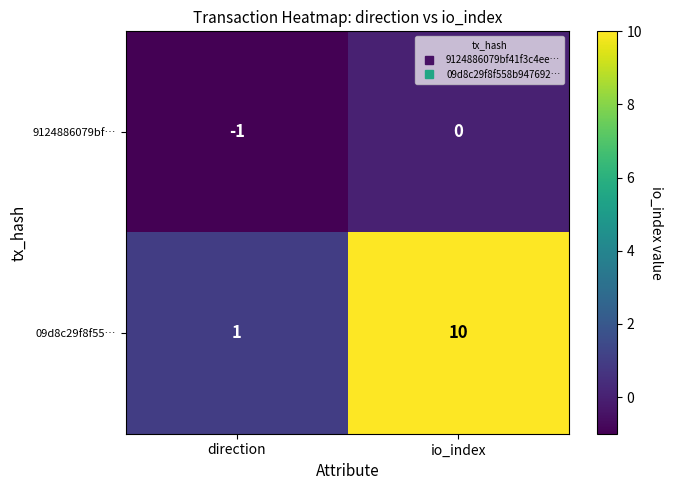

The value of 9124886079bf… at direction is 0. True or false?

False